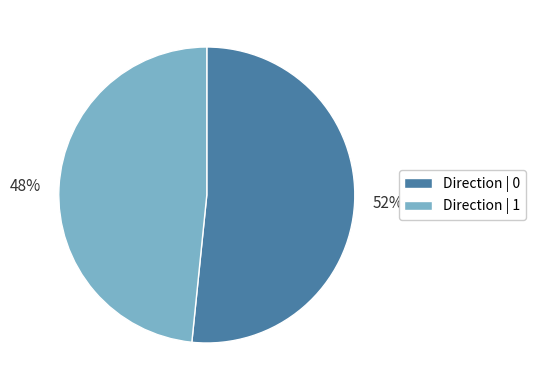

Is there a majority slice in this chart?

Yes